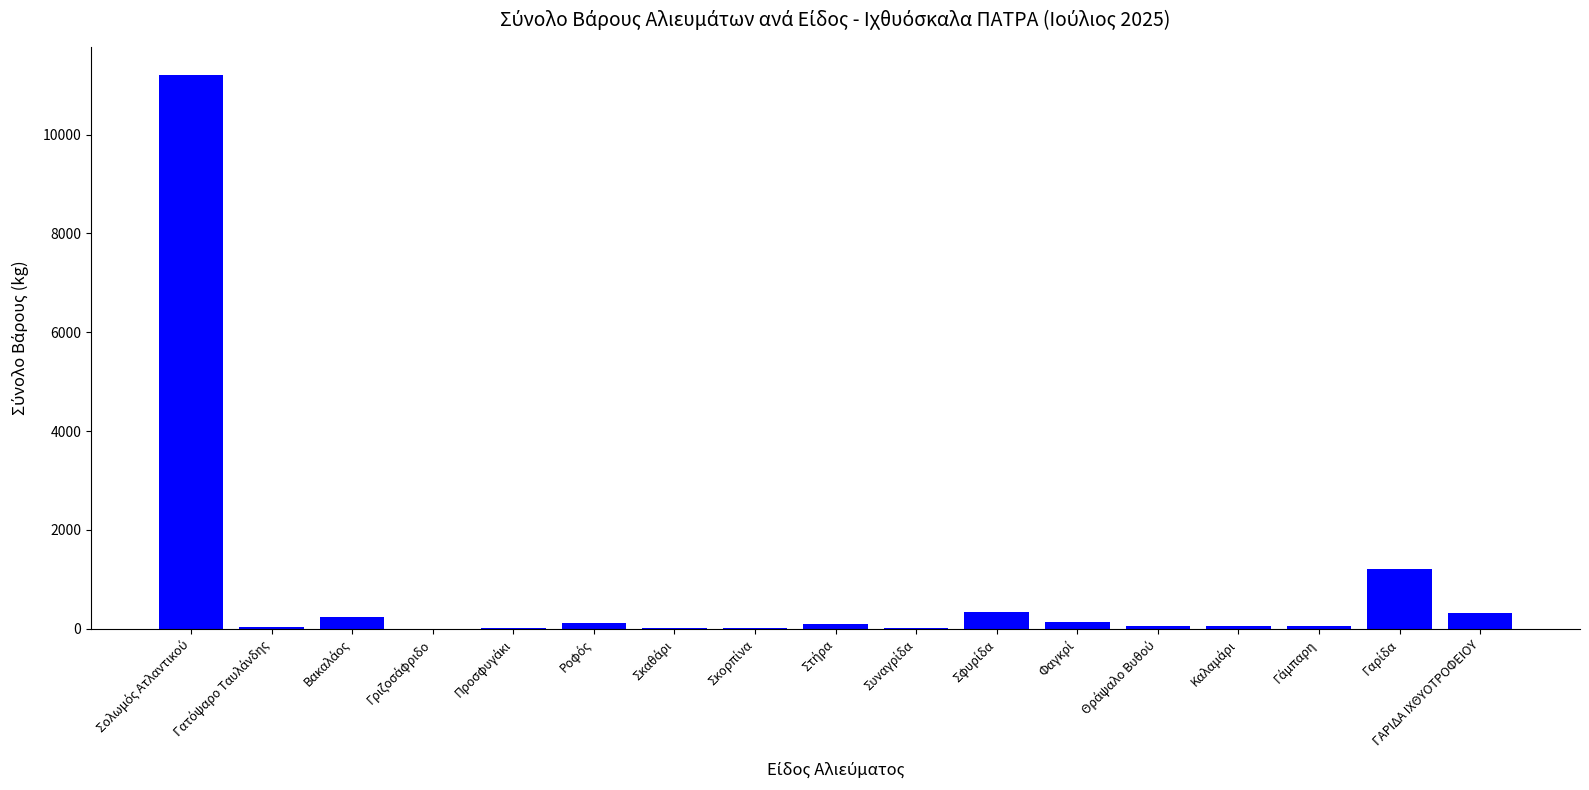

Count the number of data series in this chart.

1